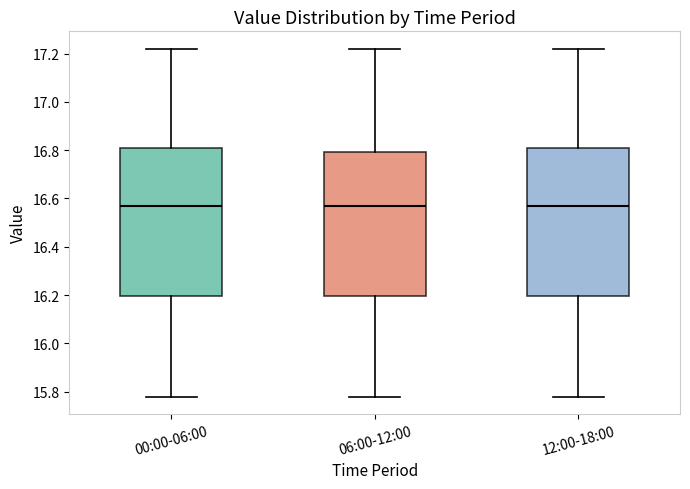

Reading left to right, transcribe this box plot: for each box, give where its median line is, the range the box spans, and where its two whiskers end, as read against the y-axis. The values are not printed on the chart, so give them approximately, as read against the axis.

00:00-06:00: median 16.58, box 16.20 to 16.80, whiskers 15.78 to 17.22
06:00-12:00: median 16.58, box 16.20 to 16.80, whiskers 15.78 to 17.22
12:00-18:00: median 16.58, box 16.20 to 16.80, whiskers 15.78 to 17.22